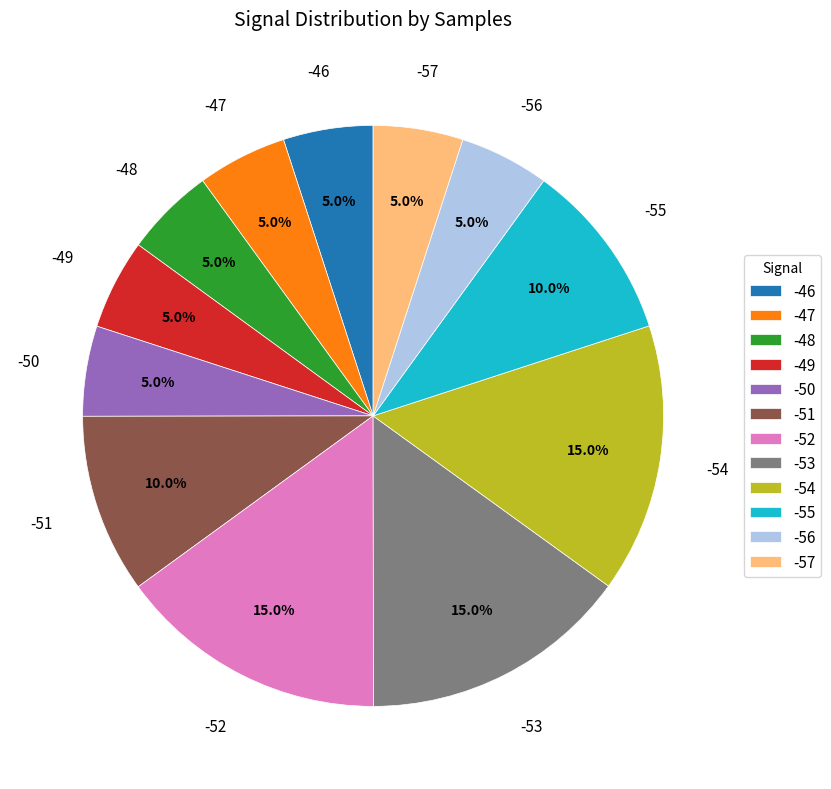

Count the number of slices in the pie.

12